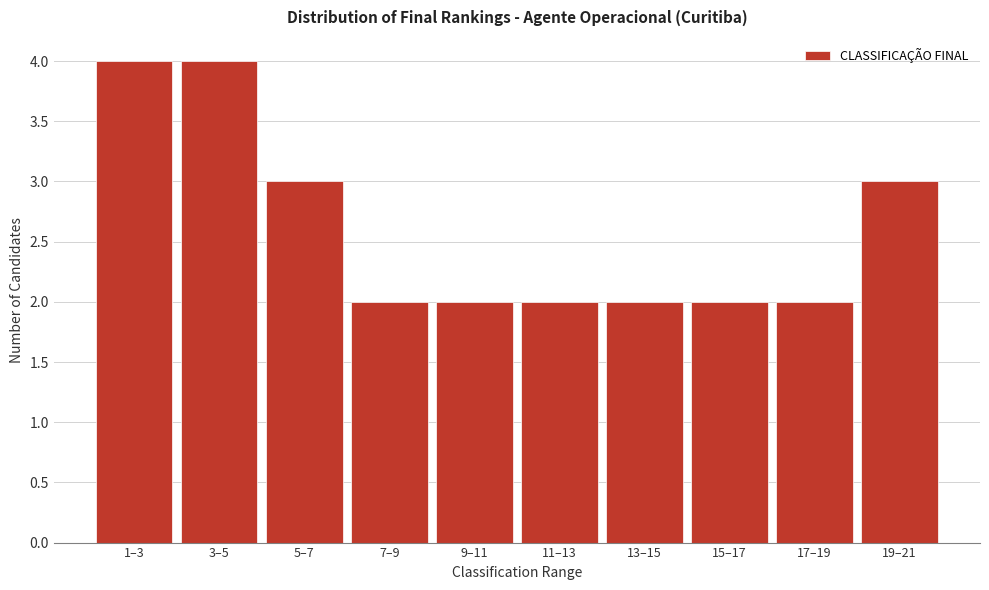

Reading left to right, transcribe all the data shown in this chart.

4	4	3	2	2	2	2	2	2	3